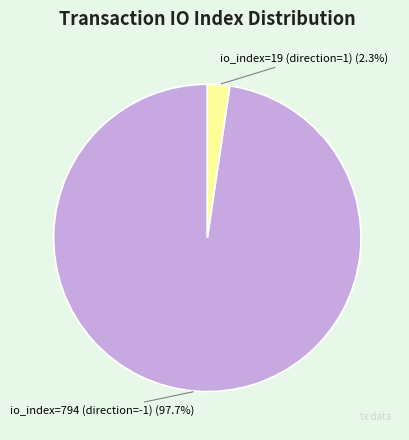

What portion of the pie excludes io_index=794 (direction=-1)?

2.3%